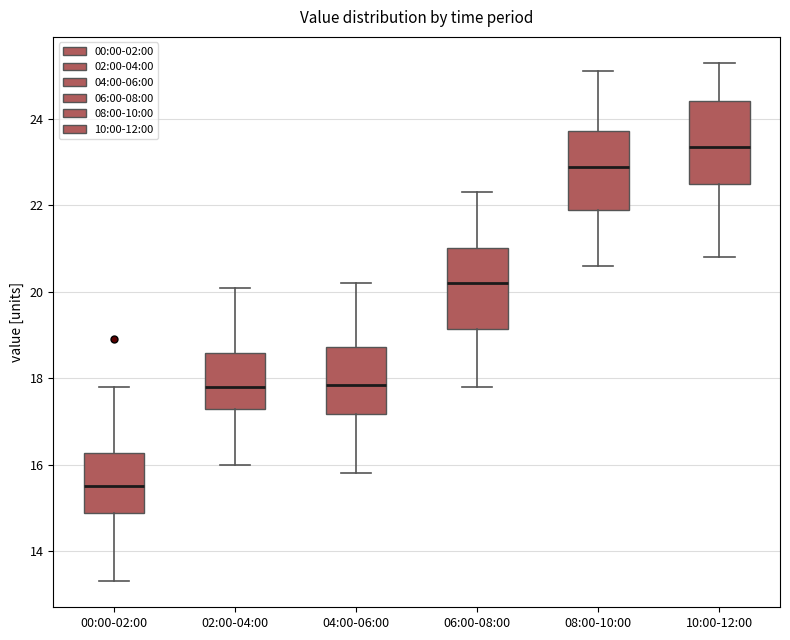

Which box has the highest median line?

10:00-12:00